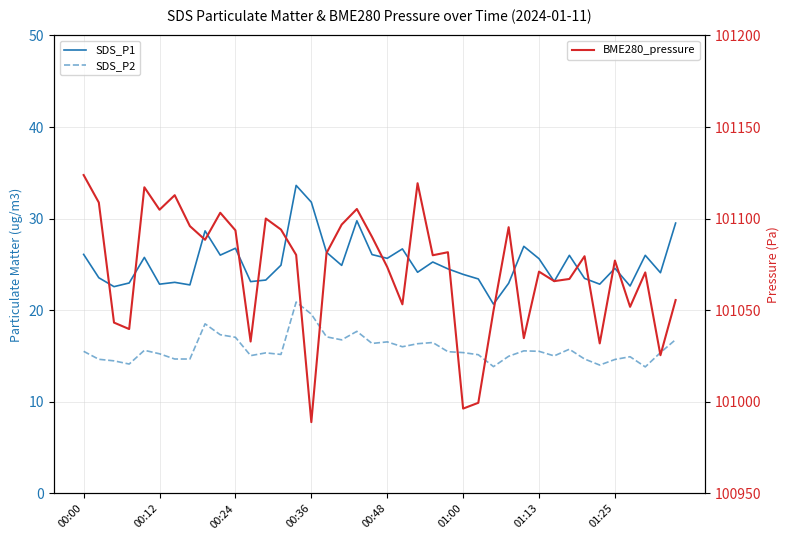

The SDS_P2 series shows 26.2 at 26. True or false?

False